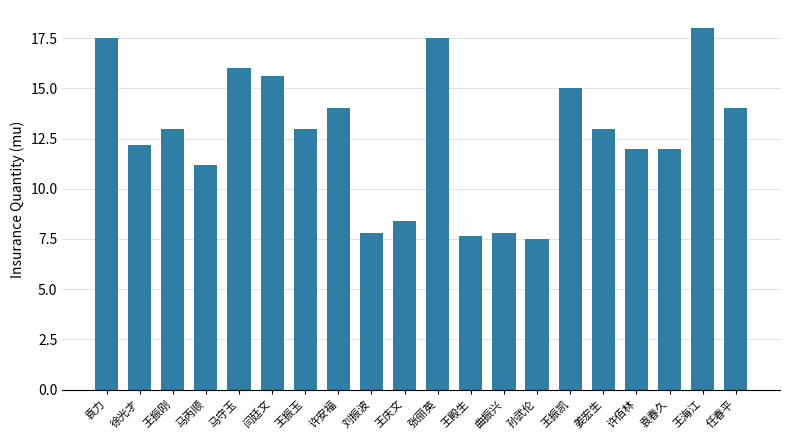

What is the approximate value at 孙武伦?

7.5